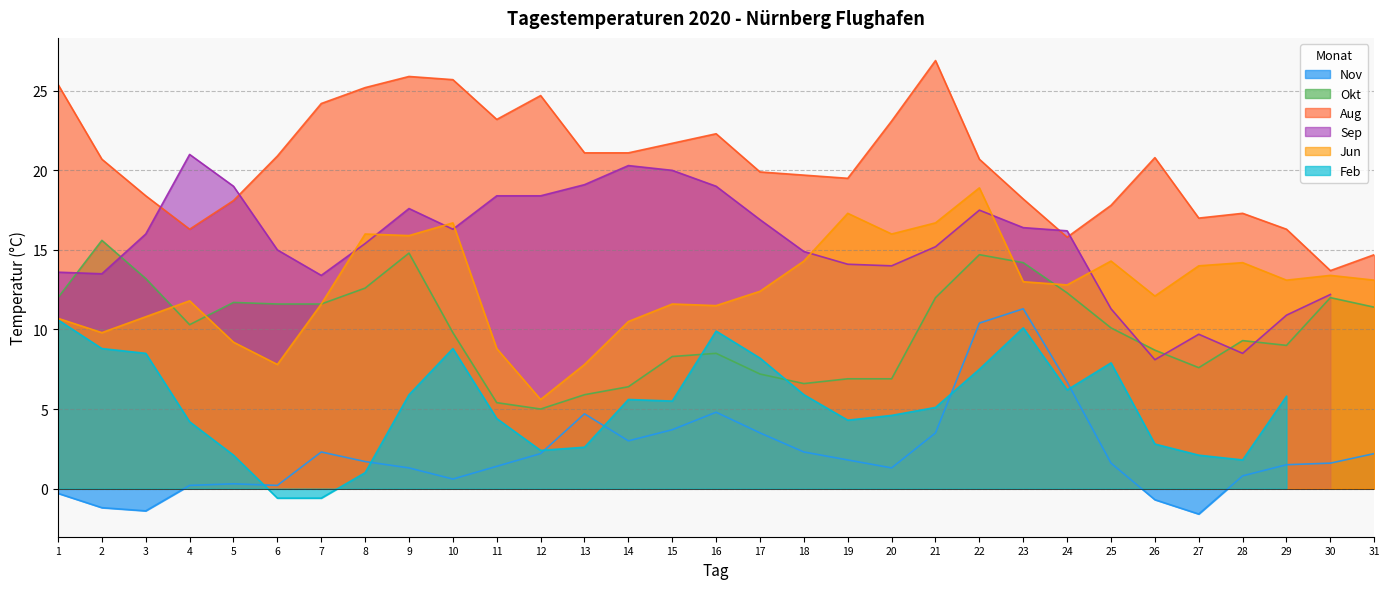

What is the lowest value of the Nov series?

-1.6